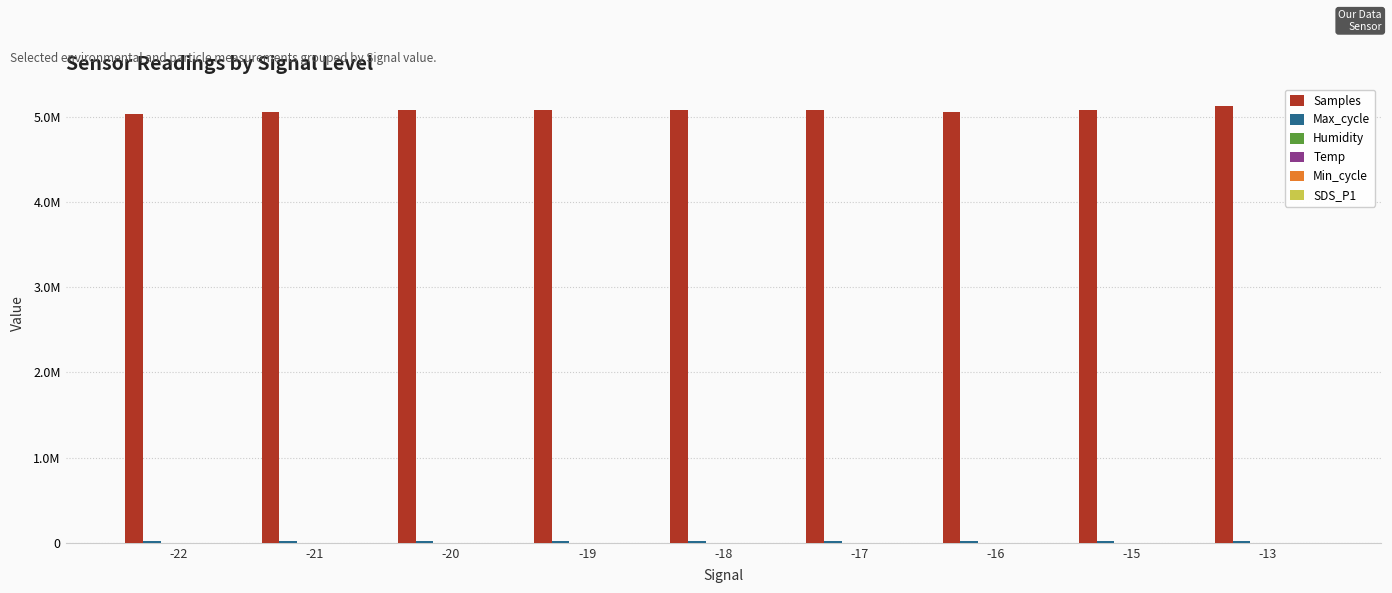

What is the difference between the maximum and minimum values in the Temp series?

0.7